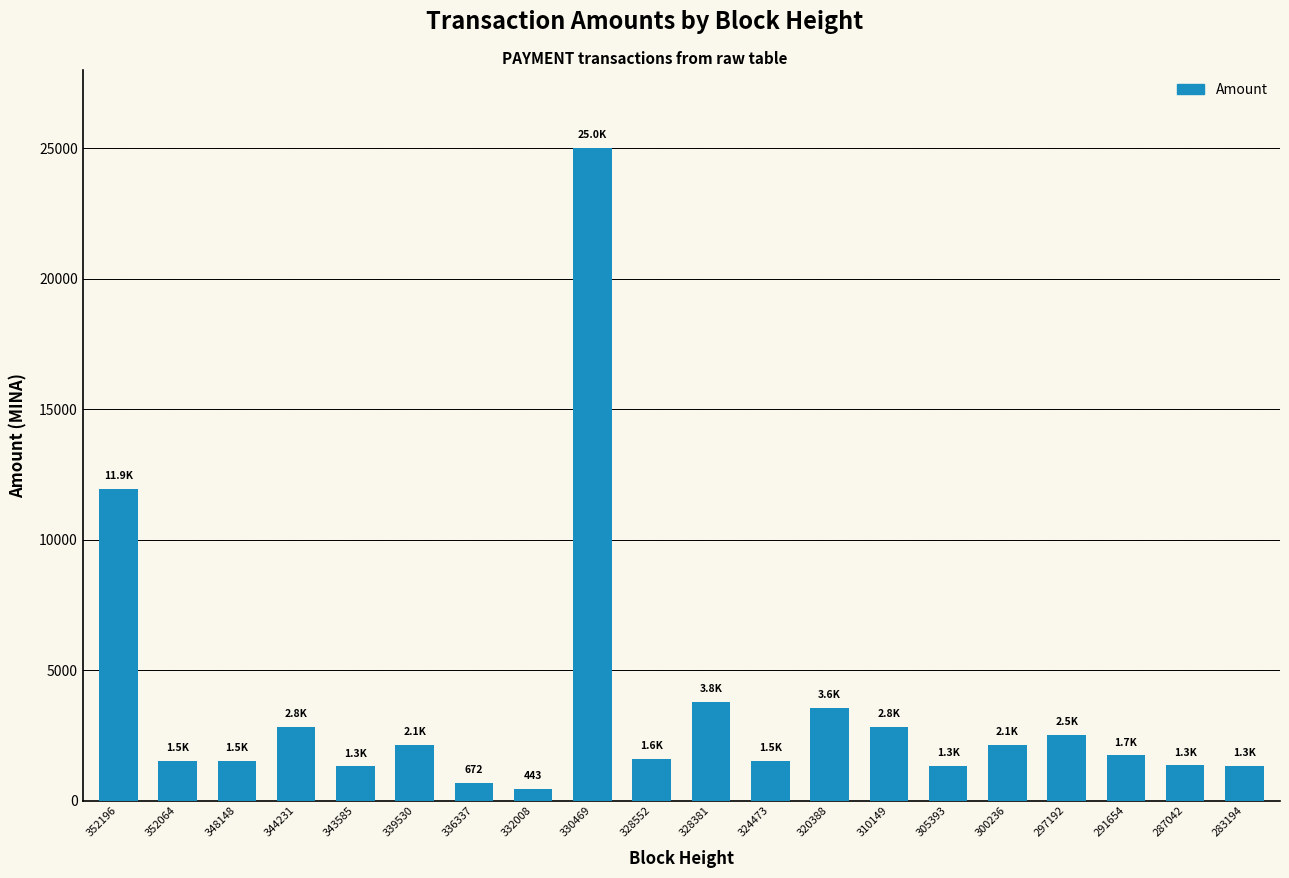

What is the difference between the maximum and minimum values?

24556.6